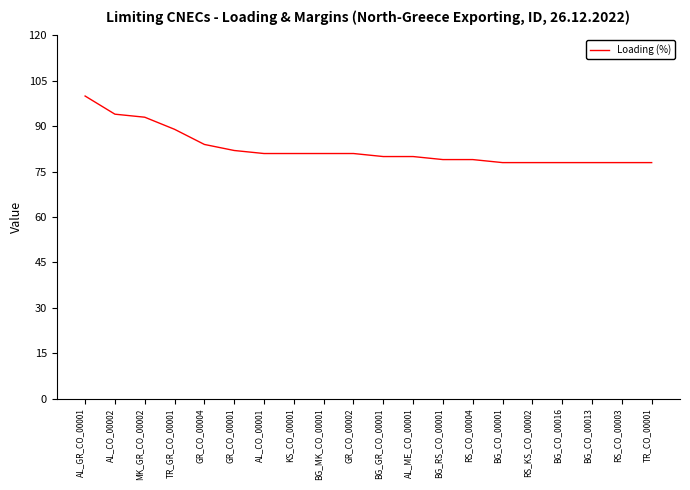

What is the difference between the values at KS_CO_00001 and RS_KS_CO_00002?

3